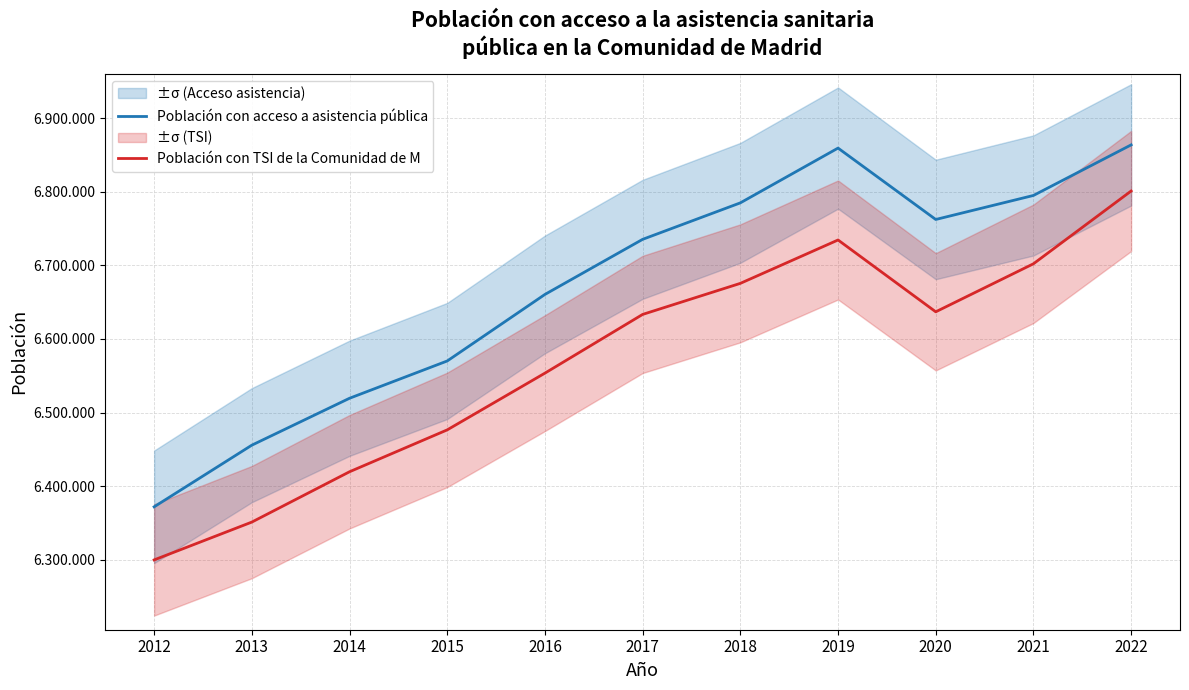

Reading left to right, transcribe all the data shown in this chart.

Población con acceso a asistencia pública: 6372048	6455781	6519476	6570115	6660471	6735267	6784804	6859181	6762246	6794867	6863539
Población con TSI de la Comunidad de M: 6299975	6351332	6419675	6476551	6553592	6633319	6675501	6734391	6636871	6702088	6800916